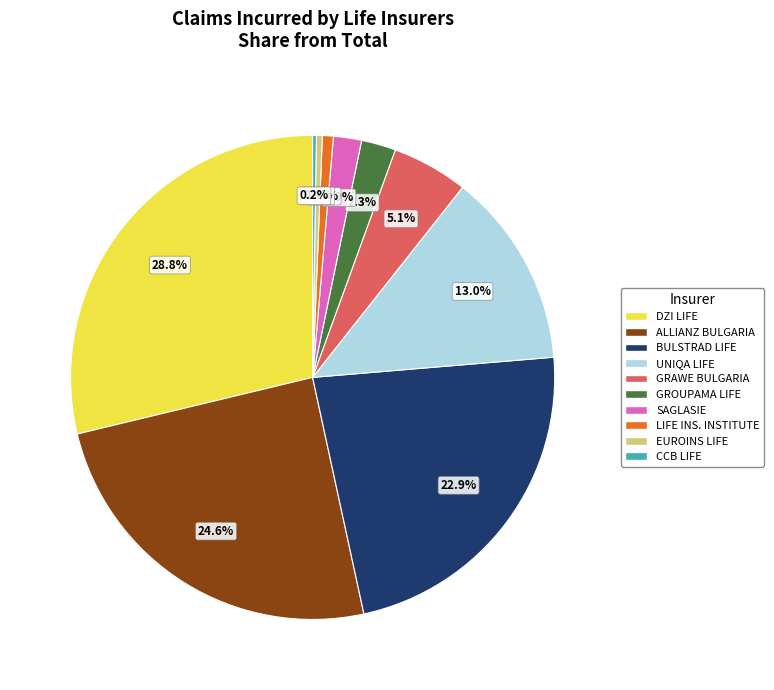

Does any single category account for the majority?

No